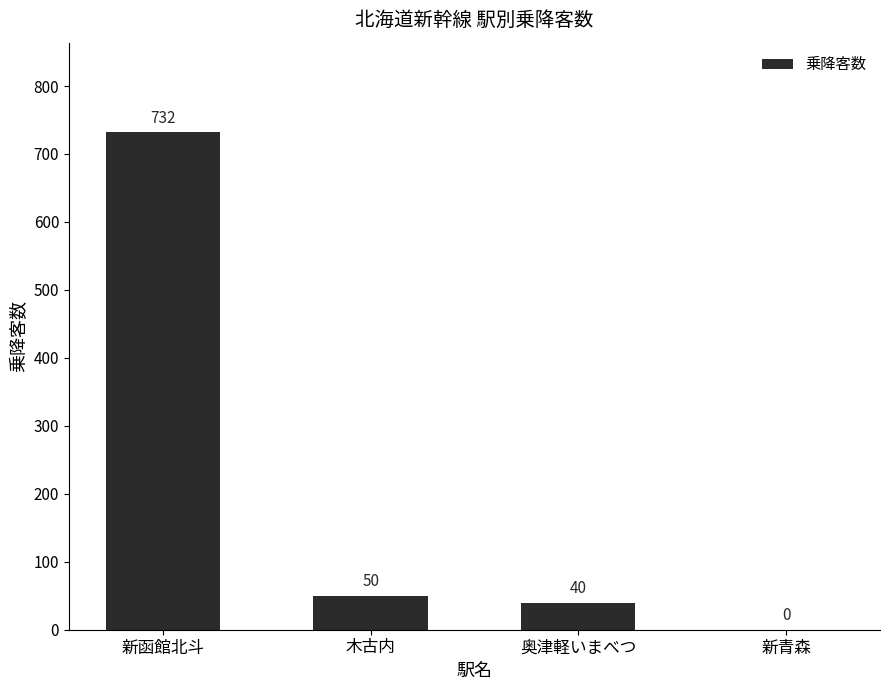

Which has a higher value, 木古内 or 新青森?

木古内